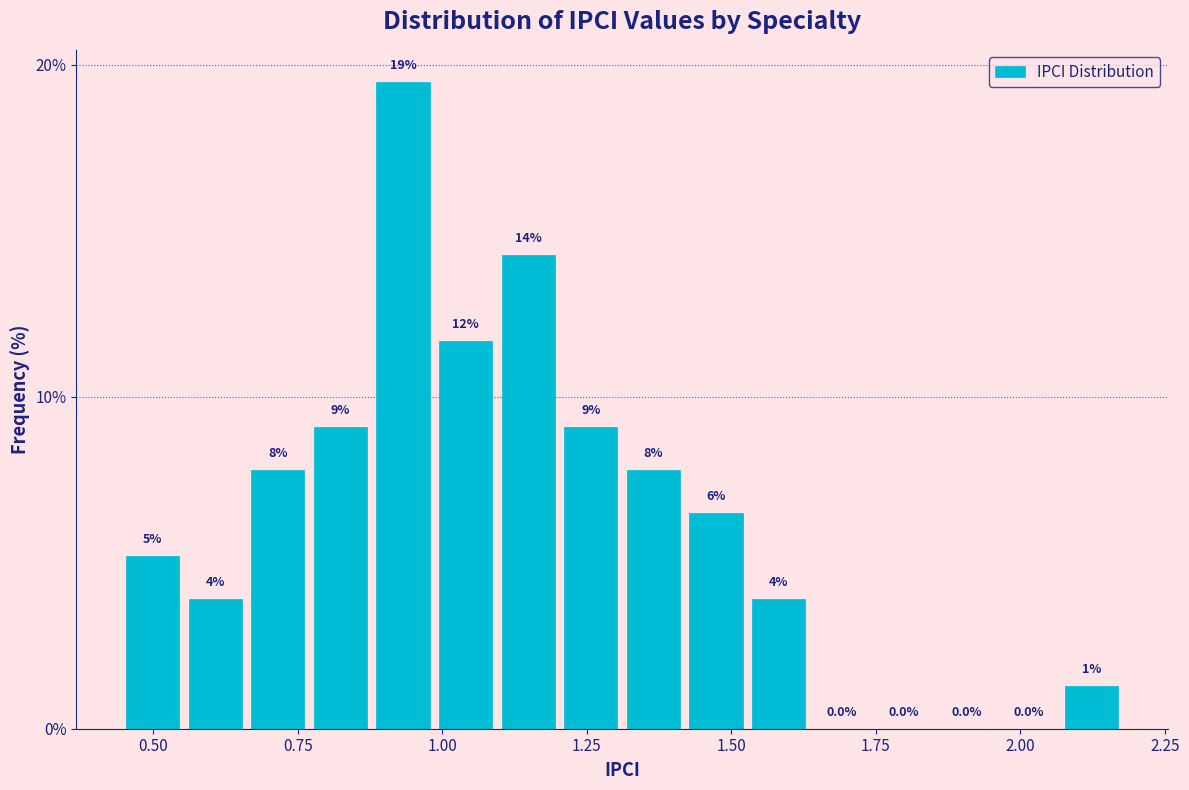

Read against the x-axis, roughly where is the centre of the tallest bar?

0.95